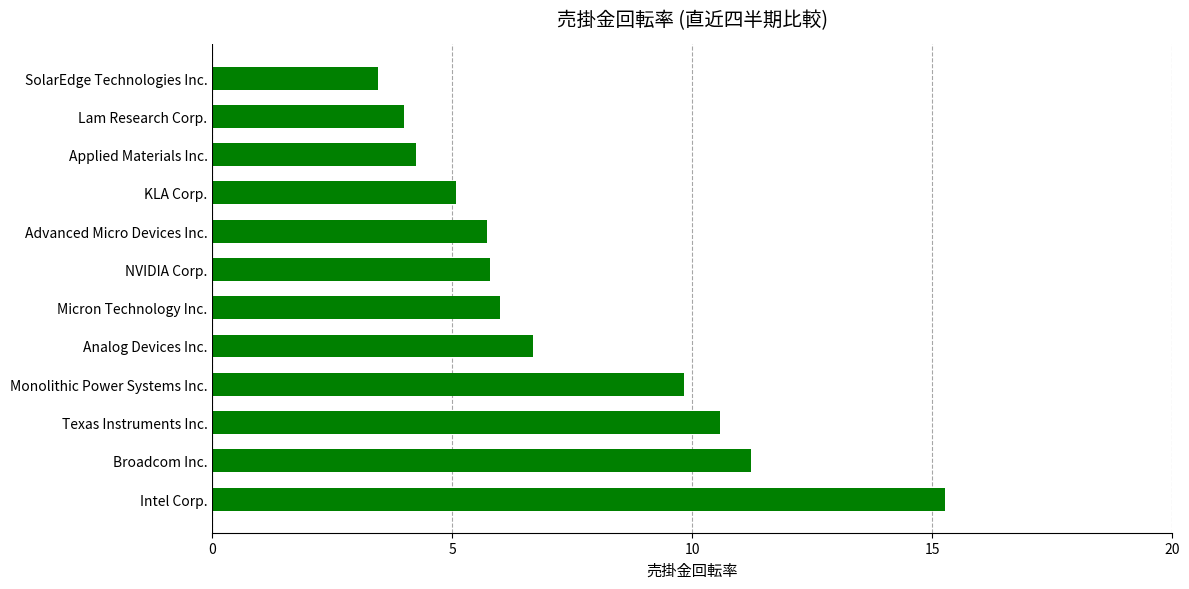

Where is the data nearest to the value 9?

Monolithic Power Systems Inc.